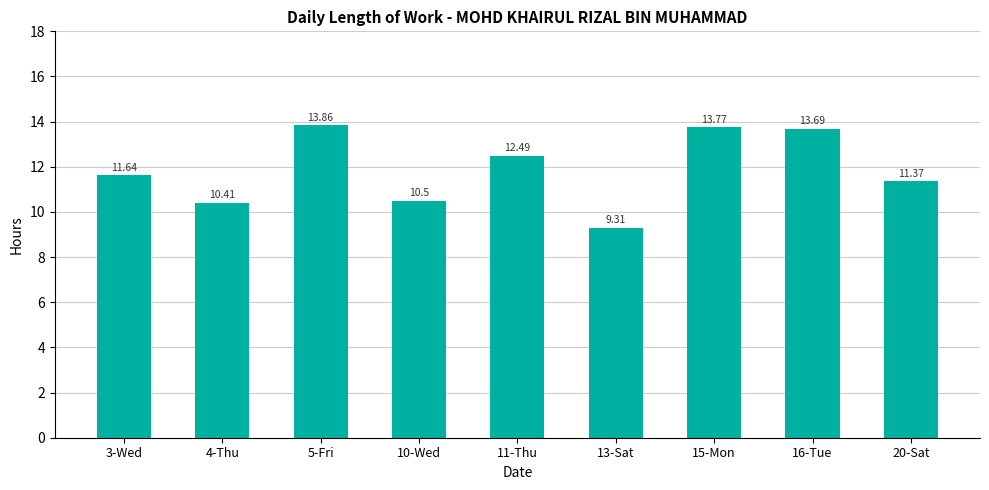

Rank the categories by value from lowest to highest.

13-Sat, 4-Thu, 10-Wed, 20-Sat, 3-Wed, 11-Thu, 16-Tue, 15-Mon, 5-Fri